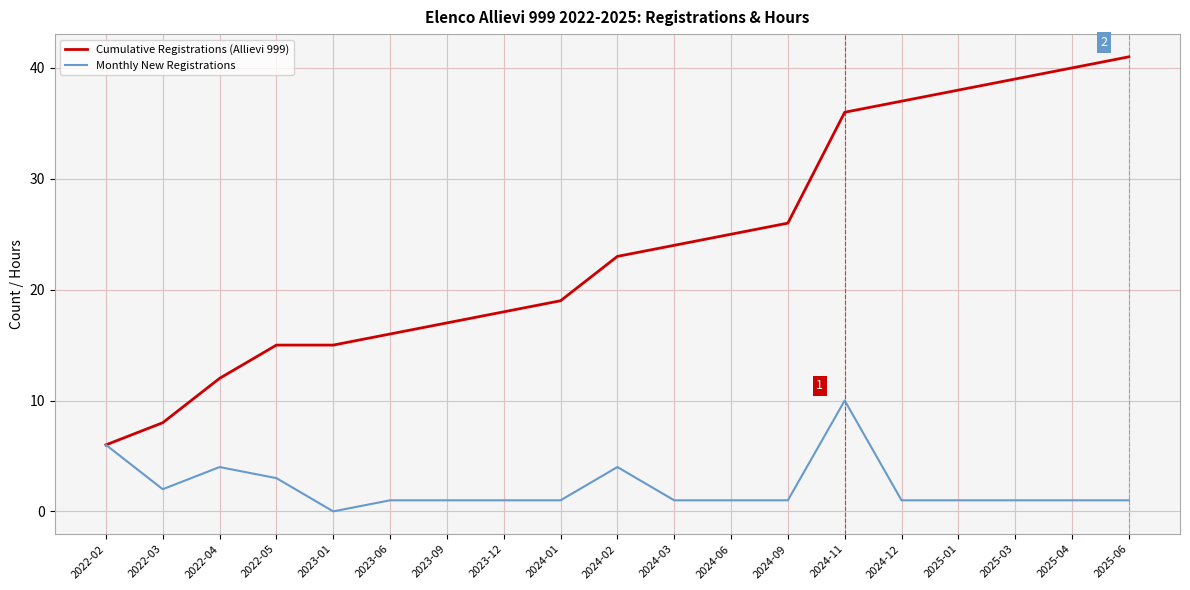

The value of Cumulative Registrations (Allievi 999) at 2022-05 is 4. True or false?

False